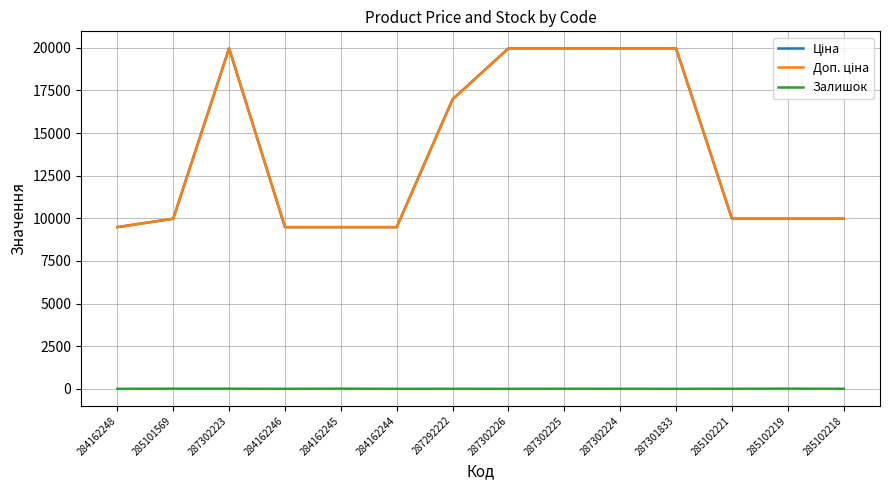

Reading right to left, transcribe all the data shown in this chart.

Ціна: 9975.0	9975.0	9975.0	19964.2	19964.2	19964.2	19964.2	16976.3	9480.1	9480.1	9480.1	19964.2	9975.0	9480.1
Доп. ціна: 9975.0	9975.0	9975.0	19964.2	19964.2	19964.2	19964.2	16976.3	9480.1	9480.1	9480.1	19964.2	9975.0	9480.1
Залишок: 3.0	9.0	4.0	0.0	3.0	5.0	0.0	2.0	0.0	8.0	0.0	7.0	7.0	0.0